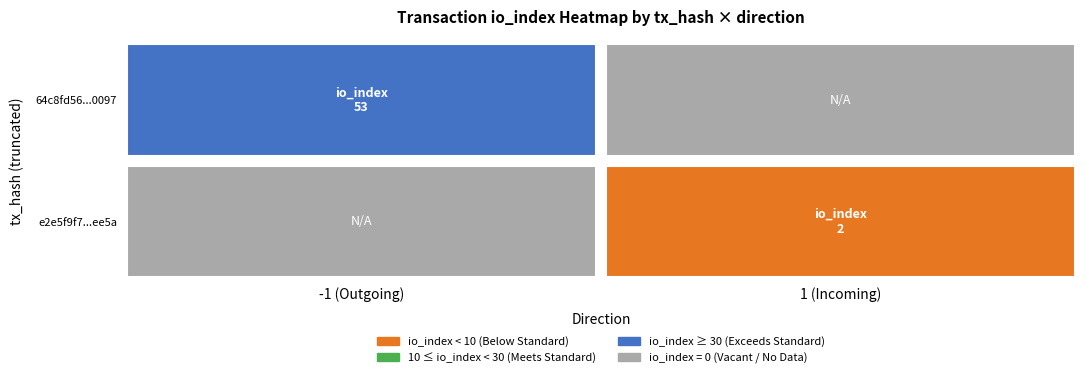

What is the sum of the e2e5f9f7635eef5e177368e832dc0cfd9a77ee5 values at io_index and direction?

3.0